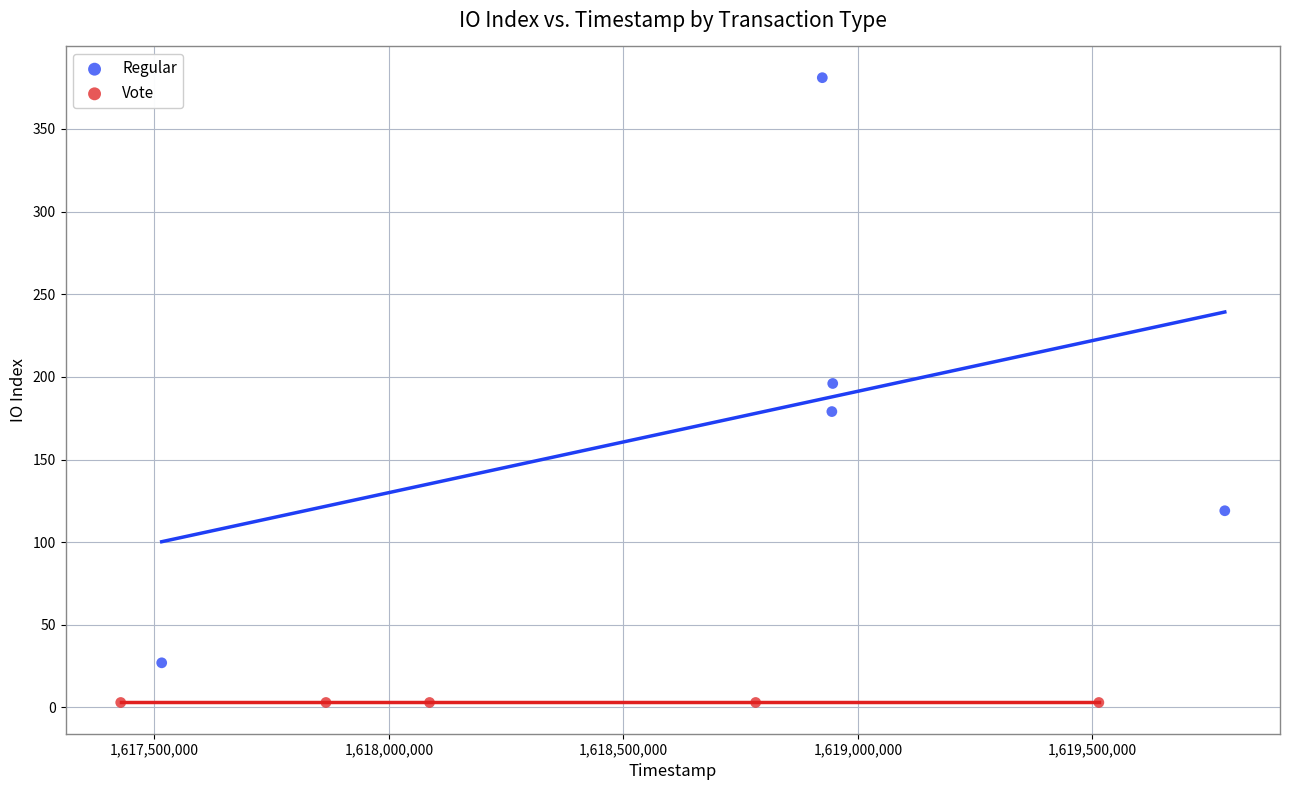

Which series contains the highest Y value?

Regular